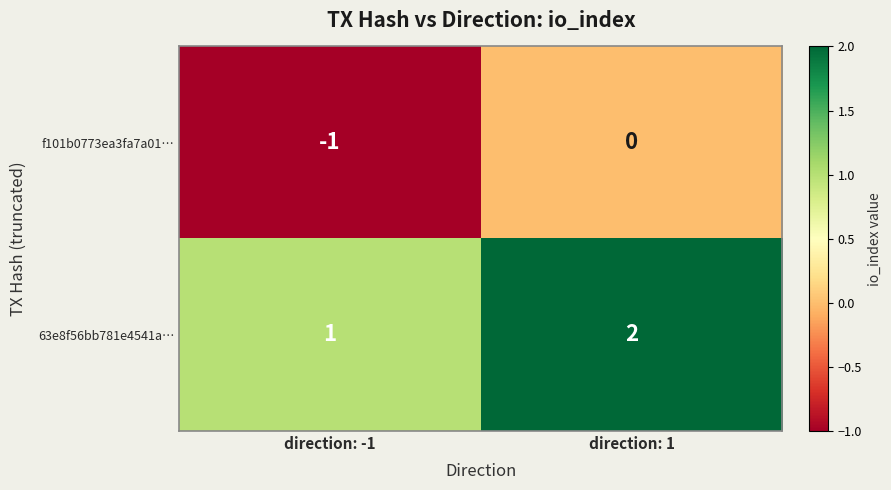

What is the difference between the highest and lowest values at direction: 1?

2